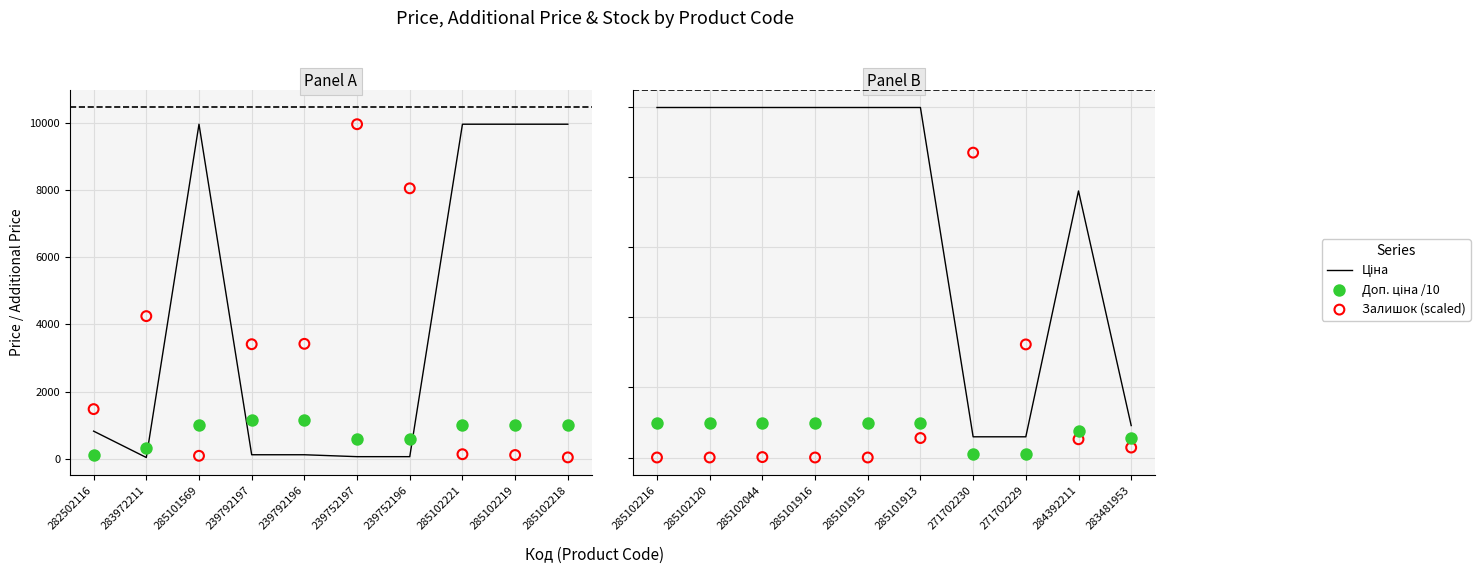

What are all the series names shown in the legend?

Ціна, Доп. ціна /10, Залишок (scaled)